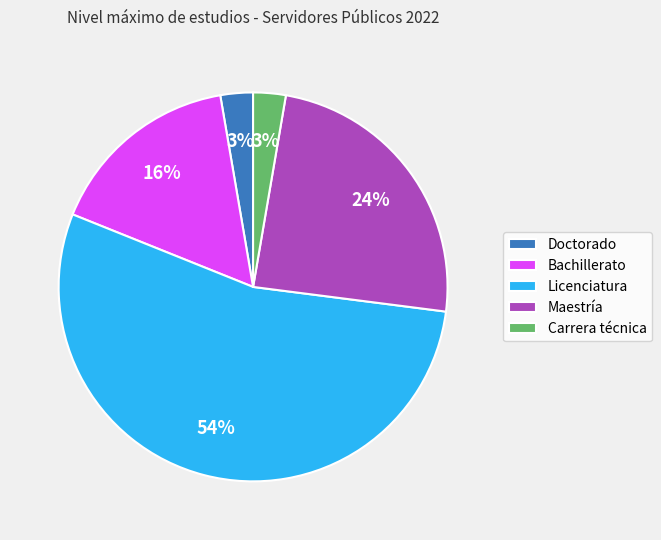

Is it true that Doctorado is 3% of the pie?

True